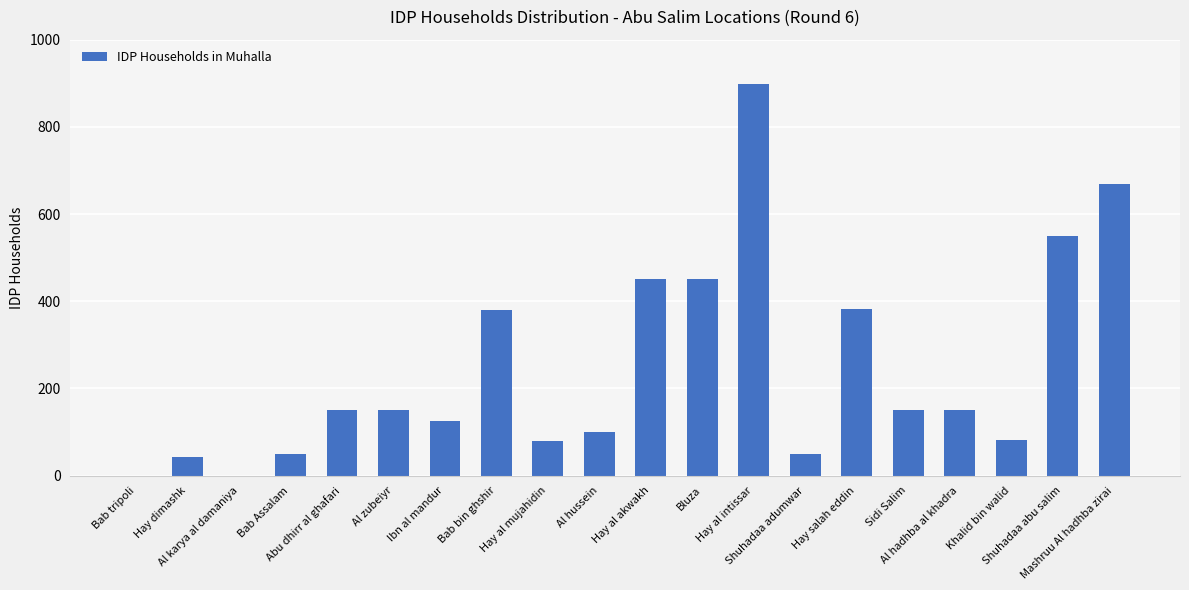

What is the sum of all values?

4909